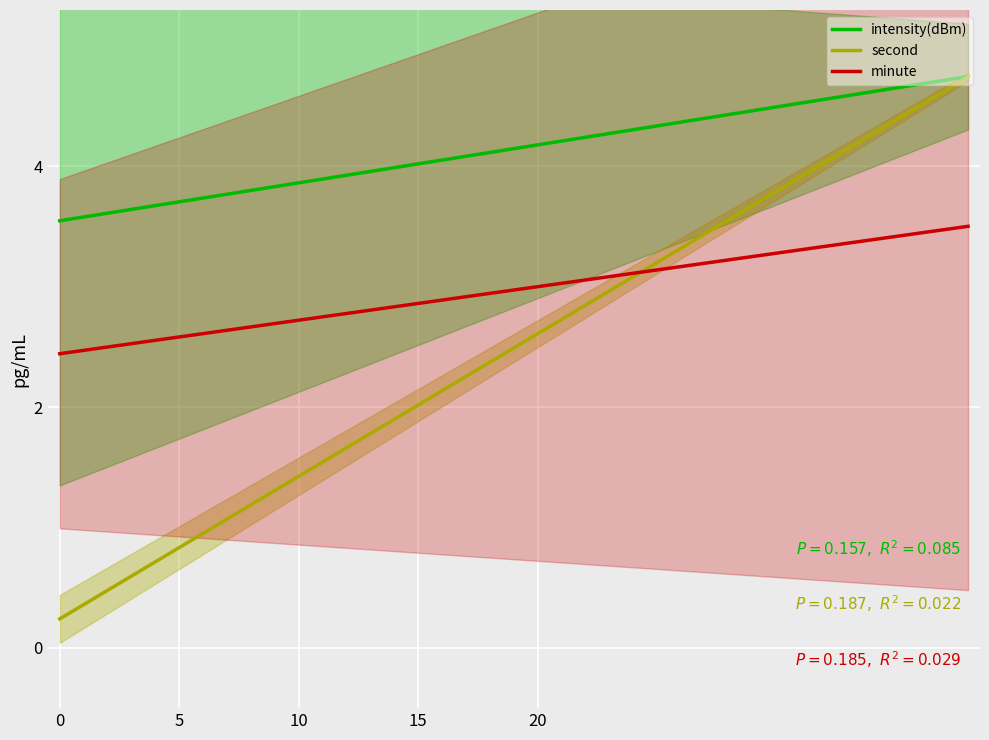

What is the maximum value for second?

4.7